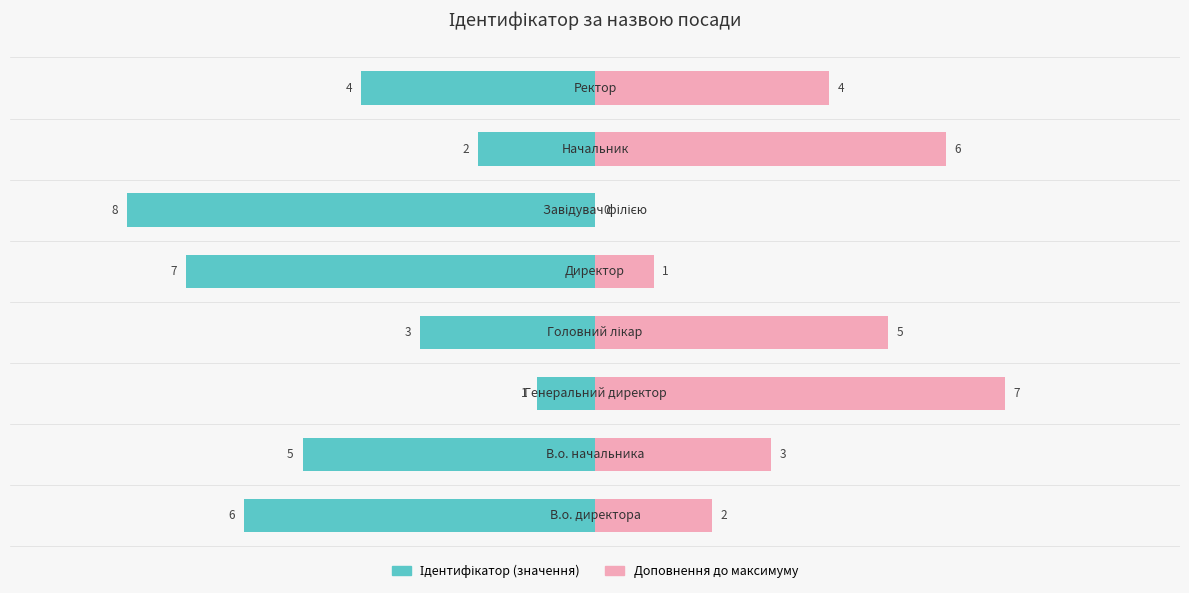

How many values in the Доповнення до максимуму series exceed 4?

3